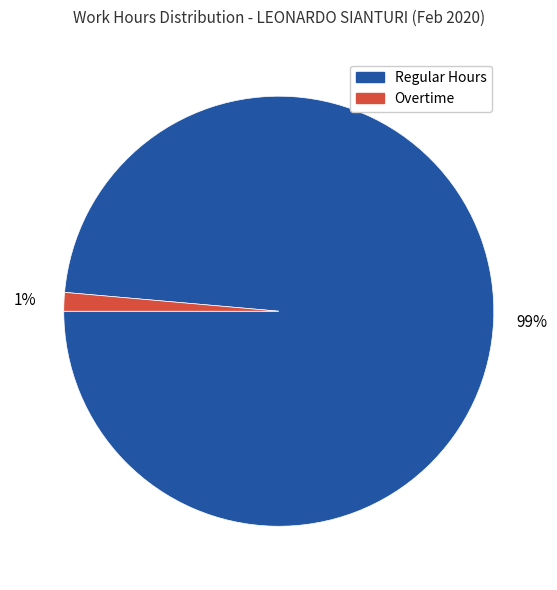

Is there any slice that represents more than half of the pie?

Yes